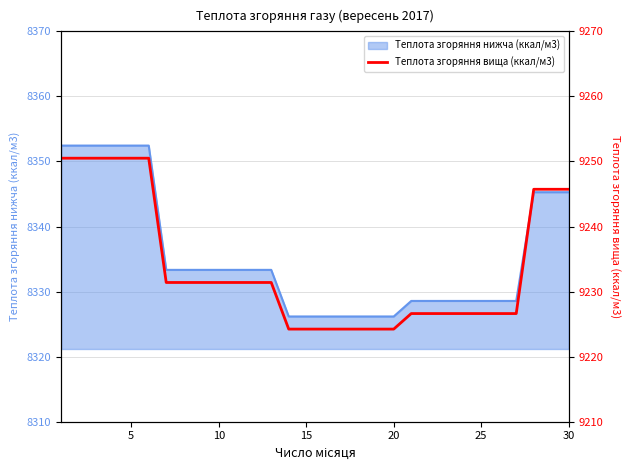

What is the maximum value for Теплота згоряння нижча (ккал/м3)?

8352.4